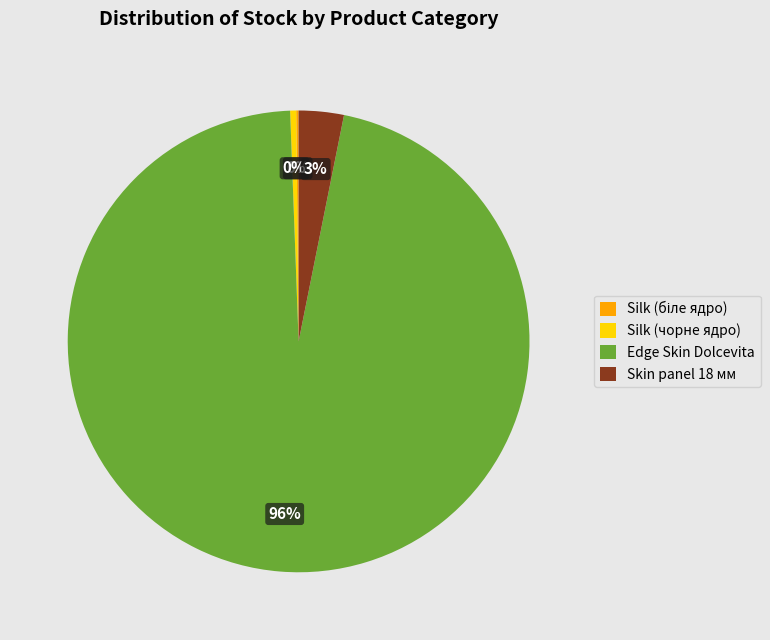

To the nearest percent, what portion does Skin panel 18 мм represent?

3%